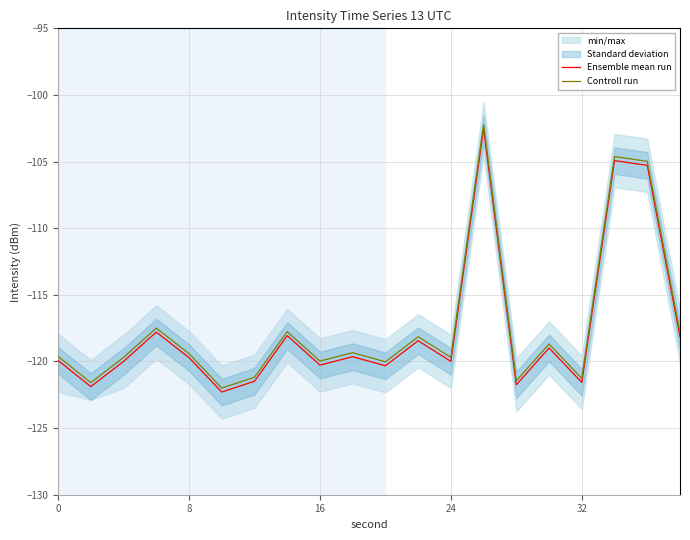

Which series has the largest range (max minus min)?

Ensemble mean run